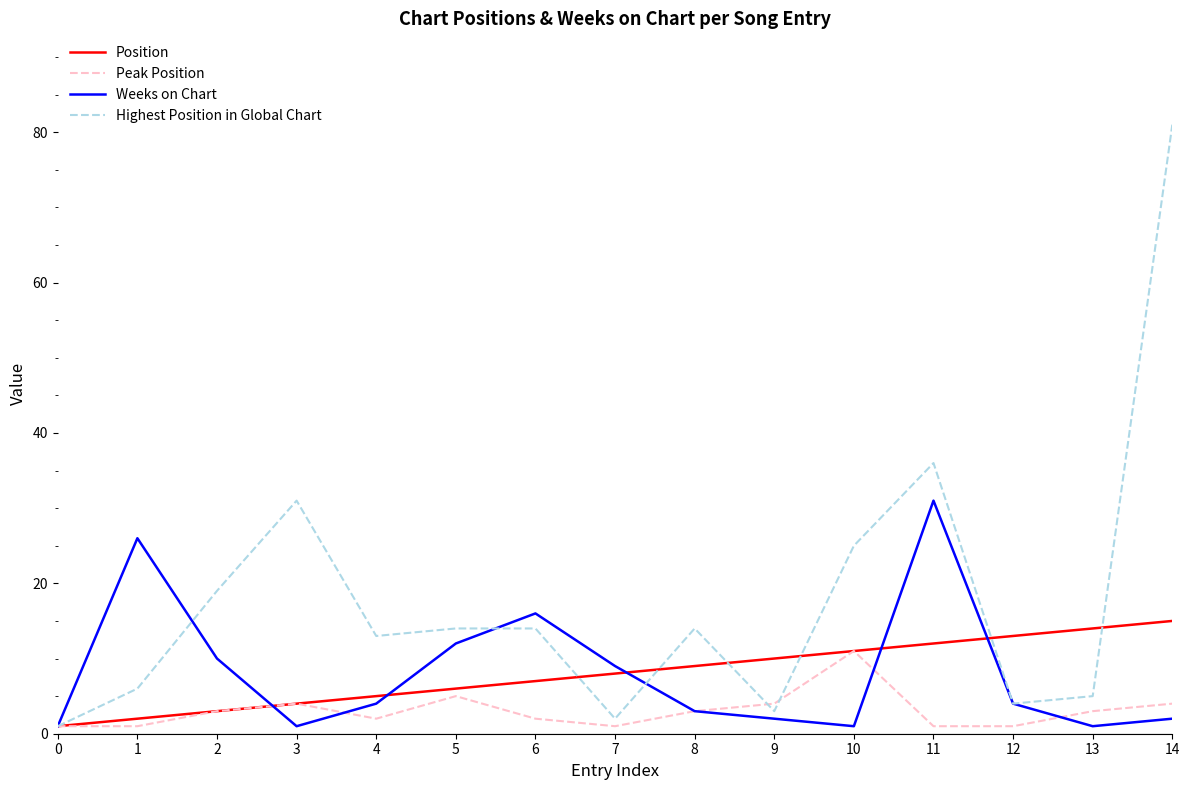

Which label corresponds to the largest value in the chart?

14